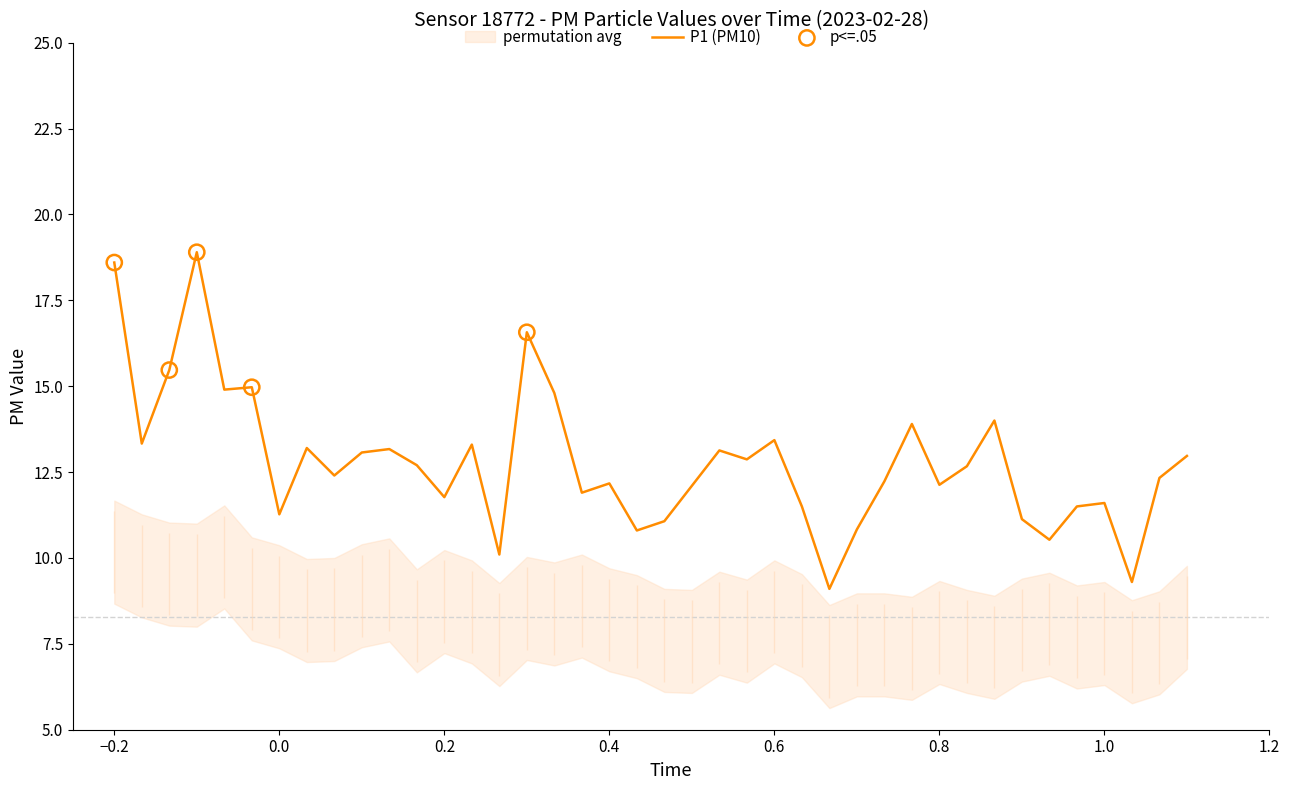

What is the lowest value of the P1 (PM10) series?

9.1